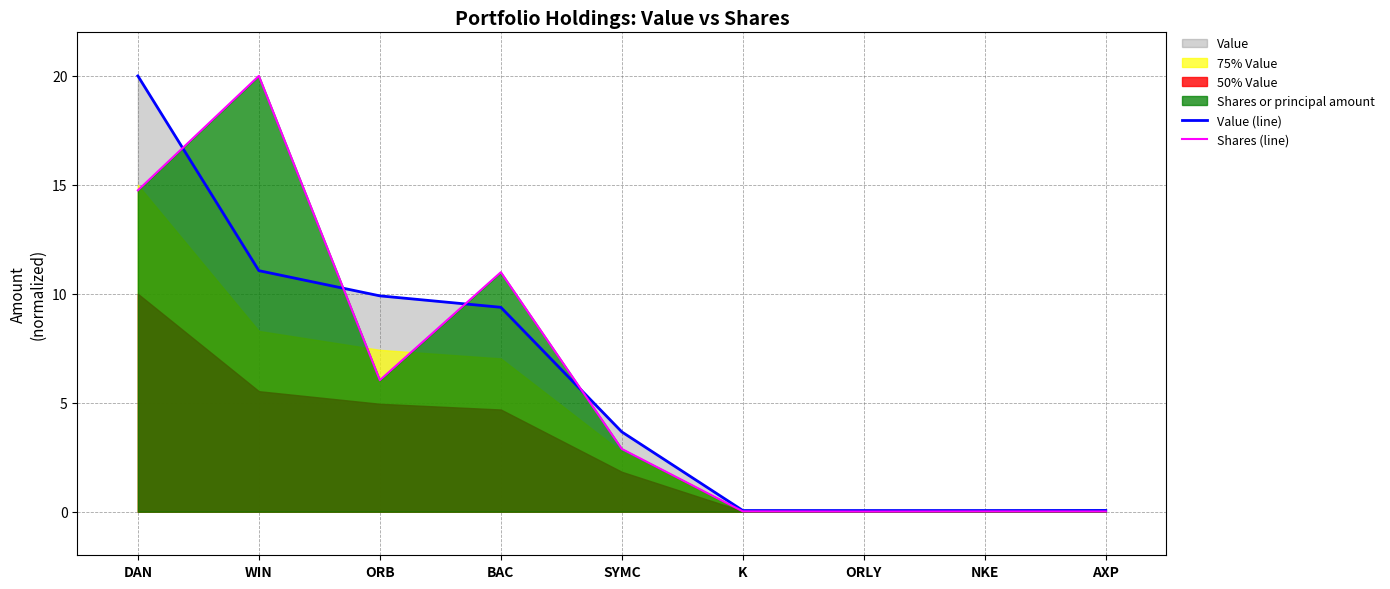

What is the total value across all series at K?

0.1